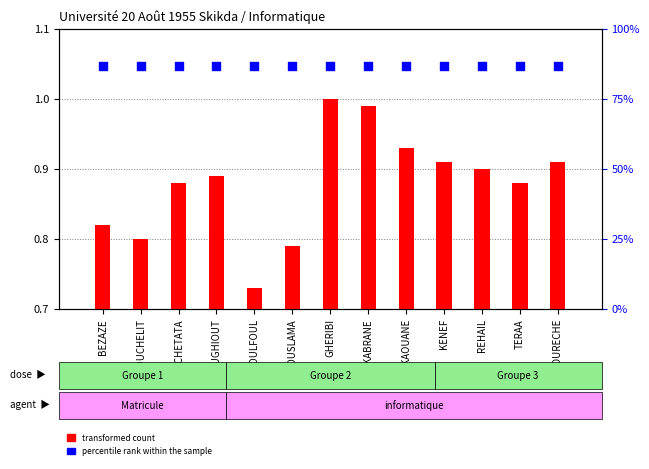

Which series has the widest spread of Y values?

transformed count